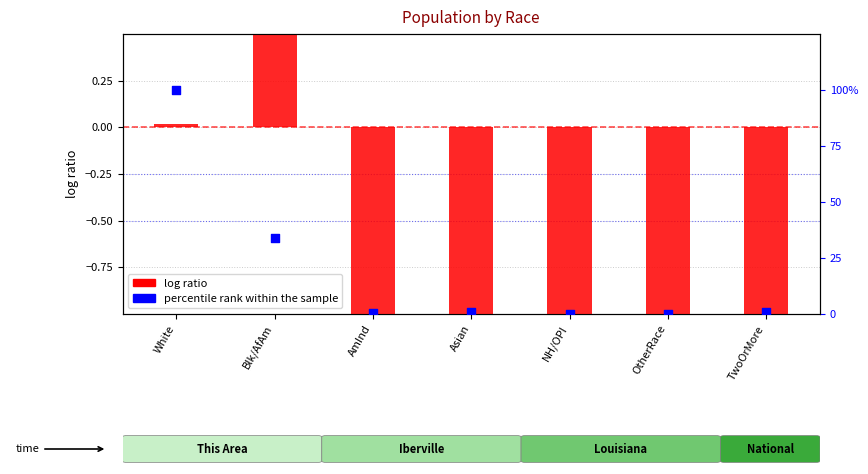

Which series reaches the maximum Y coordinate?

percentile rank within the sample